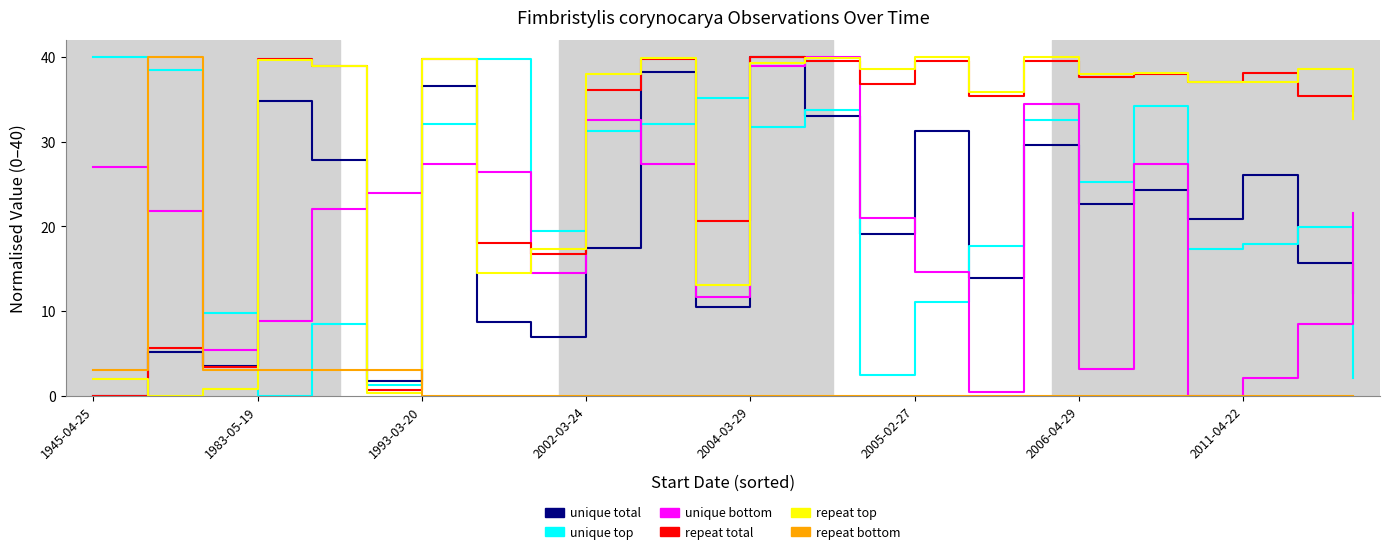

True or false: unique bottom and unique top intersect in this chart.

True